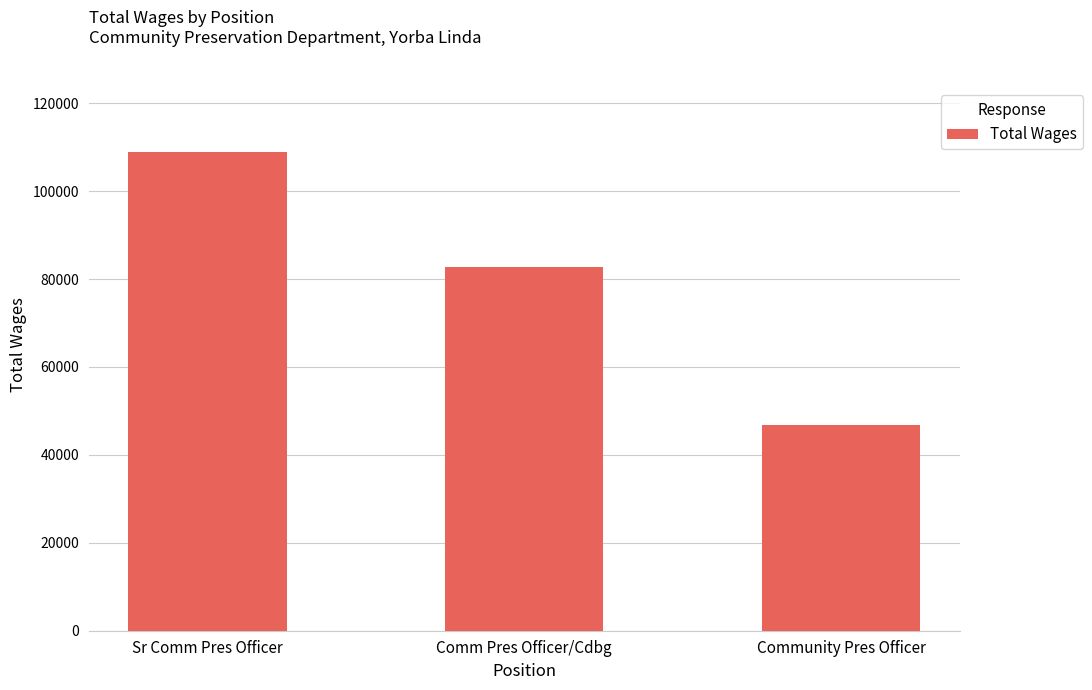

The chart shows a value of 46887 at Community Pres Officer. True or false?

True